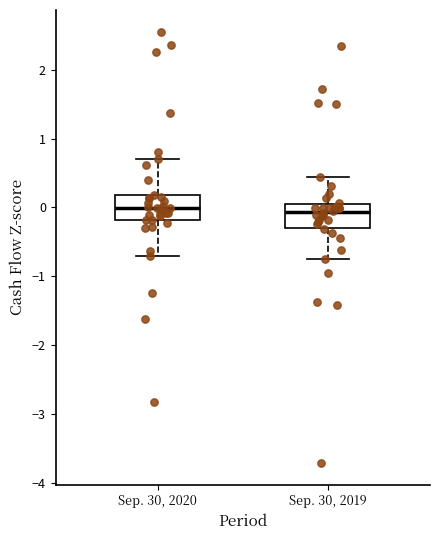

Reading left to right, read every box against the y-axis: the position of its median line, the range the box covers, and the ends of its whiskers. The values are not printed on the chart, so give them approximately, as read against the axis.

Sep. 30, 2020: median 0.0, box -0.2 to 0.2, whiskers -0.7 to 0.7
Sep. 30, 2019: median -0.1, box -0.3 to 0.0, whiskers -0.8 to 0.4